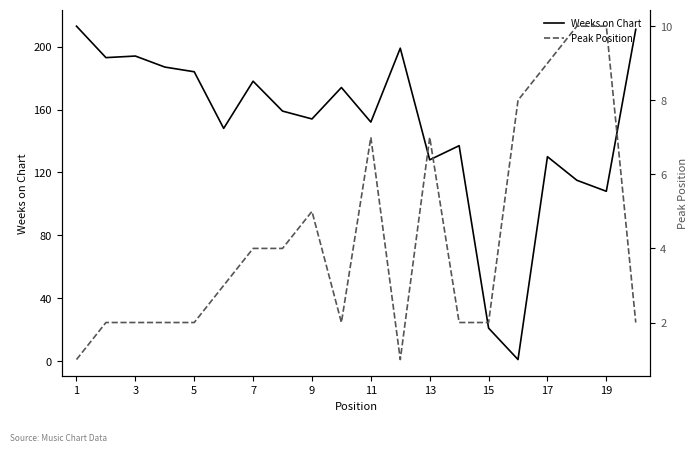

Count the Peak Position values in the range 2 to 7.

14